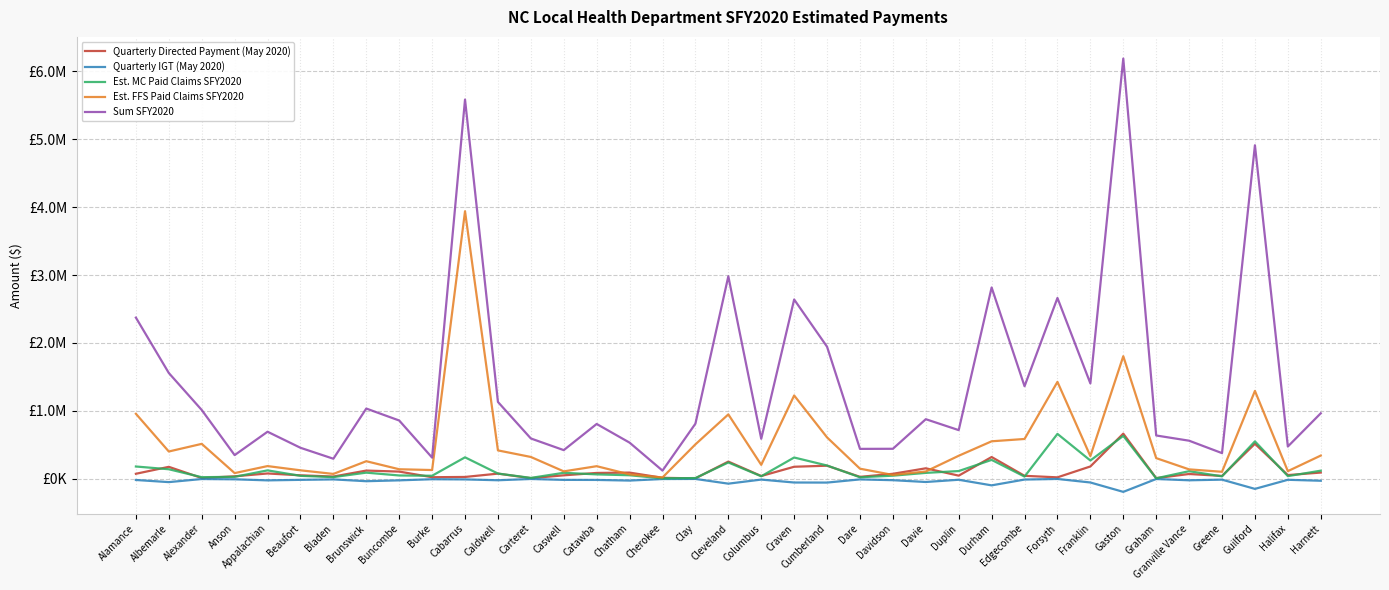

Reading left to right, transcribe all the data shown in this chart.

Quarterly Directed Payment (May 2020): 74076.9	176461.3	11952.6	36815.0	78830.0	51541.2	33536.0	121441.8	106380.9	23588.3	27412.3	76400.2	9369.3	51557.3	86515.8	91563.3	14820.9	6752.1	253705.5	41159.4	177686.9	193028.9	28997.2	73938.5	154827.6	46718.4	321019.4	44179.5	21604.2	181987.0	665345.4	9944.8	71137.5	42274.4	516066.5	55006.2	92169.3
Quarterly IGT (May 2020): -17169.4	-48586.7	-3170.5	-7148.1	-22814.5	-15237.8	-8561.6	-35221.5	-22496.8	-6045.8	-8792.7	-21086.4	-2447.9	-15675.0	-16436.9	-25796.3	-3041.2	-1844.4	-71237.9	-11290.8	-54401.6	-55359.7	-8623.1	-20182.9	-46717.3	-13828.4	-96296.2	-10883.1	-1997.1	-54026.5	-192137.0	-2769.4	-21606.8	-12190.9	-148218.7	-14368.2	-28441.1
Est. MC Paid Claims SFY2020: 181400.4	140916.8	23999.3	29479.0	124399.3	43875.1	25247.3	90780.2	49329.3	45280.9	316464.9	77653.9	13529.4	88558.9	65164.3	52552.7	6936.7	11292.9	240691.6	37675.1	313711.5	196098.8	22957.8	46131.3	87372.6	114230.4	278767.5	32771.0	661473.0	269568.8	632531.7	7569.1	112344.9	36259.6	551382.8	39532.6	119949.7
Est. FFS Paid Claims SFY2020: 957583.9	402200.0	514639.5	84138.1	187538.2	125226.7	72060.1	259101.9	140794.2	129239.2	3939713.3	418476.6	321755.2	109644.3	185989.8	65065.3	19798.6	507331.7	948571.0	205620.7	1227224.6	609624.5	148955.0	57114.9	108175.6	339626.9	552467.0	586622.7	1427293.5	333751.8	1805350.8	304605.4	139093.7	103491.0	1294118.9	112832.6	342356.5
Sum SFY2020: 2373602.9	1557984.5	1013615.6	349079.0	693317.8	456954.7	295677.9	1034699.8	858642.5	311914.1	5584733.6	1131936.8	594165.3	422446.3	807666.4	532687.4	120606.1	811725.6	2981515.4	589402.5	2640398.8	1944410.4	440900.5	442261.7	877911.6	716997.0	2817412.3	1363290.9	2662761.6	1404741.6	6188084.3	638092.2	561205.2	378356.9	4911277.9	475278.6	964986.8